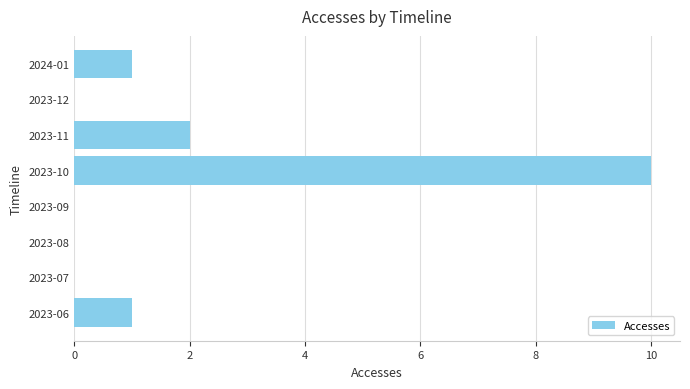

The chart shows a value of 1 at 2023-06. True or false?

True